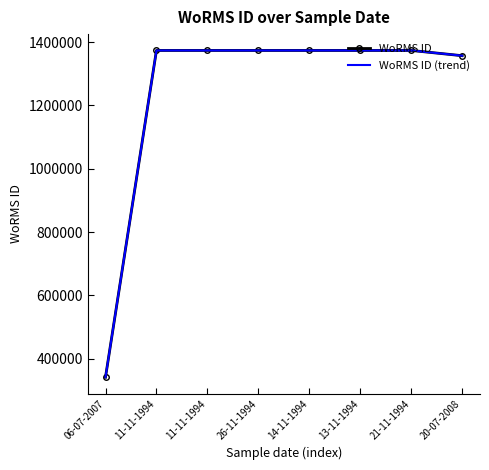

Which series has the widest spread of values?

WoRMS ID